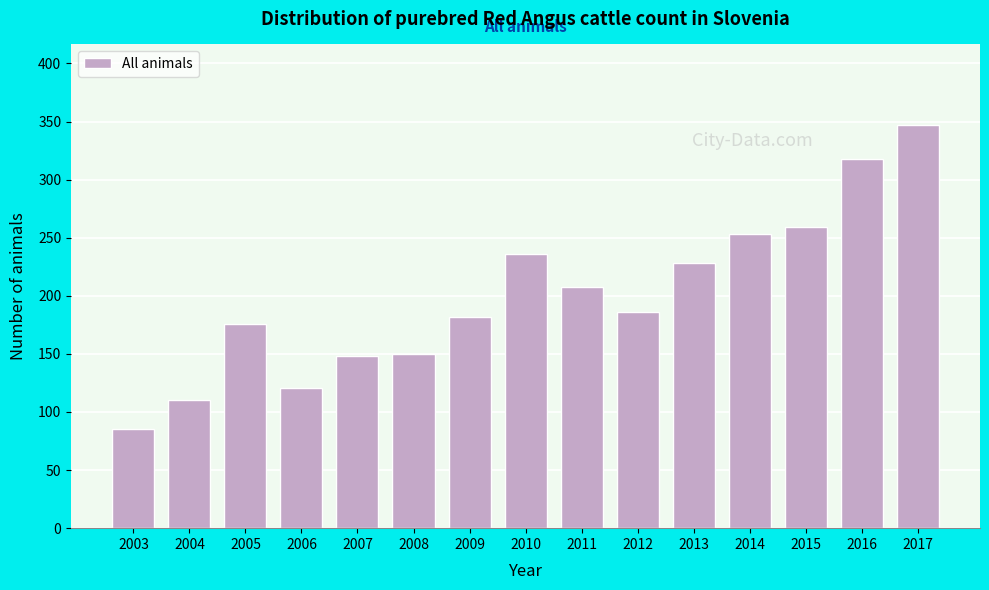

Reading left to right, what are all the values shown in this chart?

85	110	176	121	148	150	182	236	208	186	228	253	259	318	347